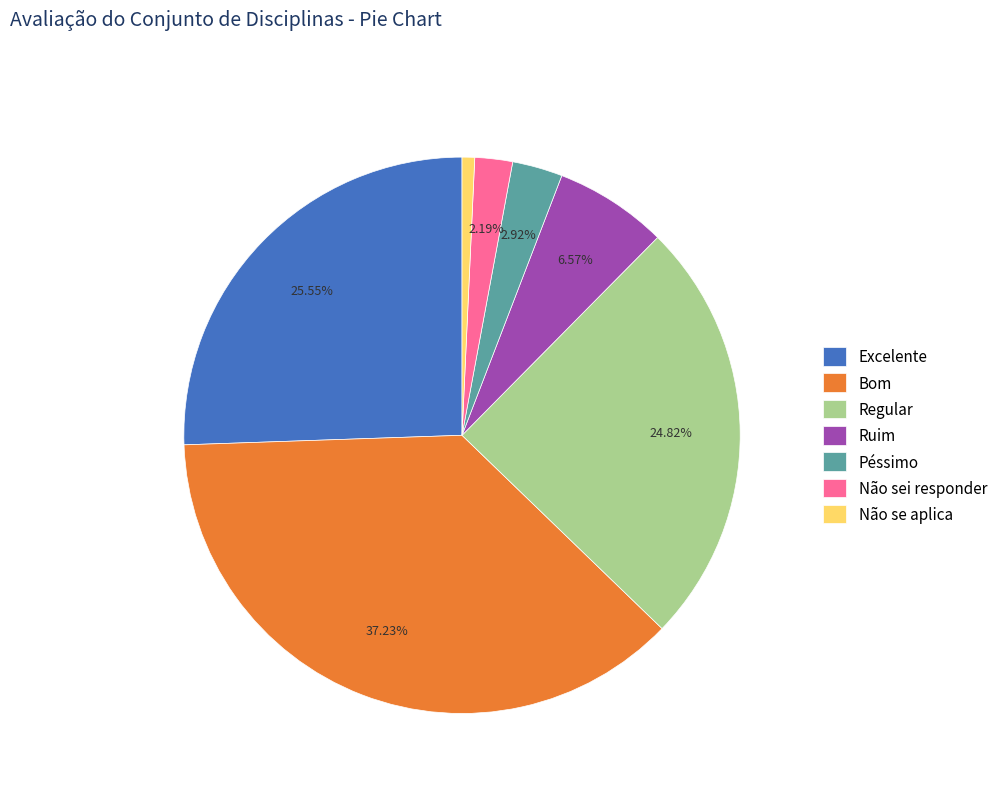

What is the smallest slice in the pie chart?

Não se aplica